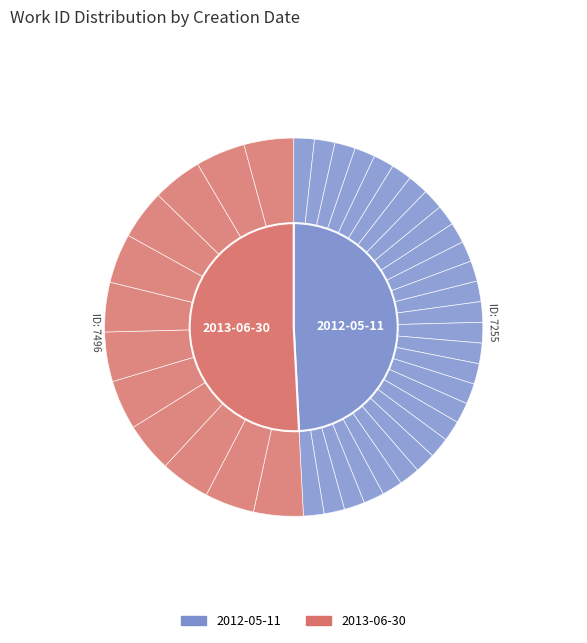

Which category has the biggest portion of the pie?

2013-06-30